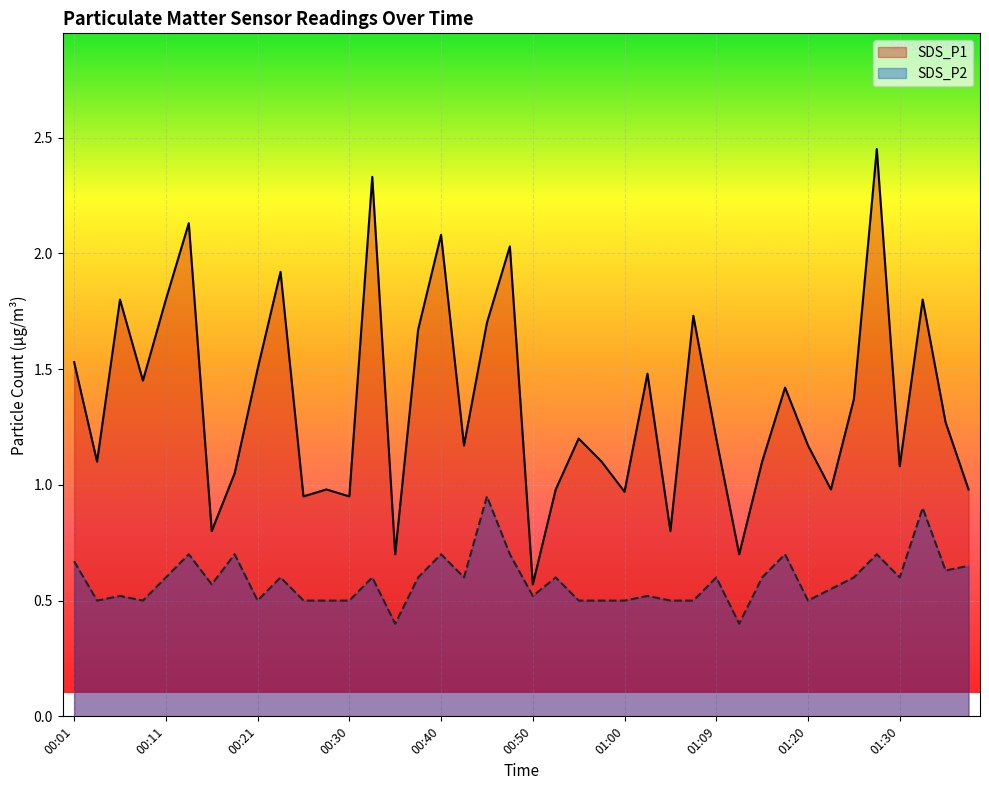

Which series has the largest total across all categories?

SDS_P1